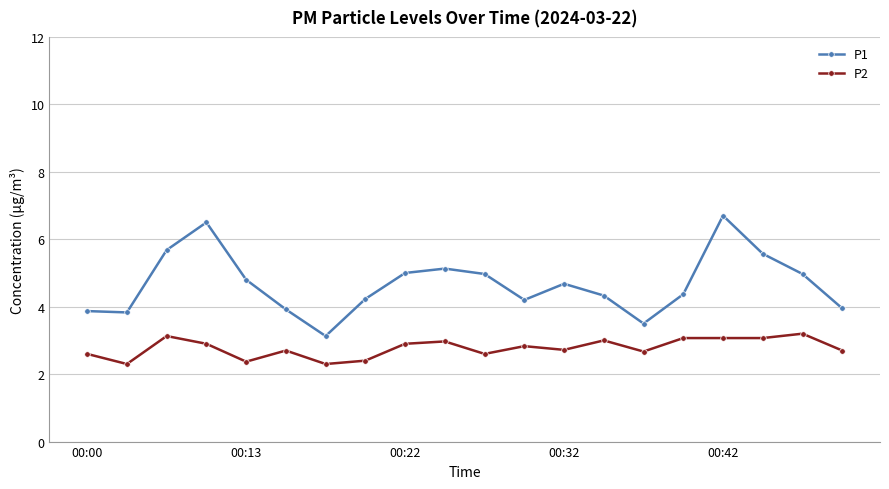

Rank the series by their average value, from highest to lowest.

P1, P2